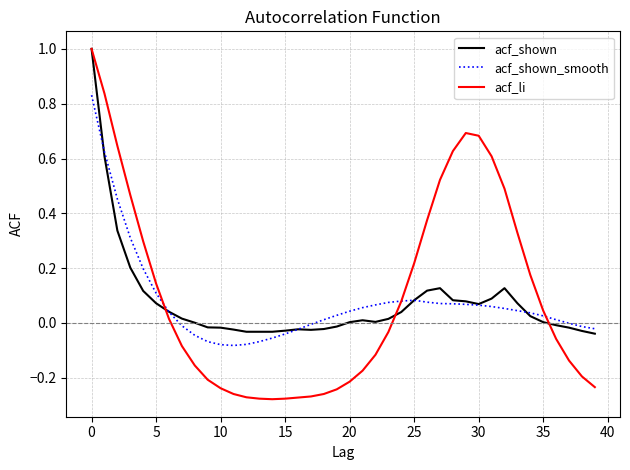

Which series has the largest range (max minus min)?

acf_li